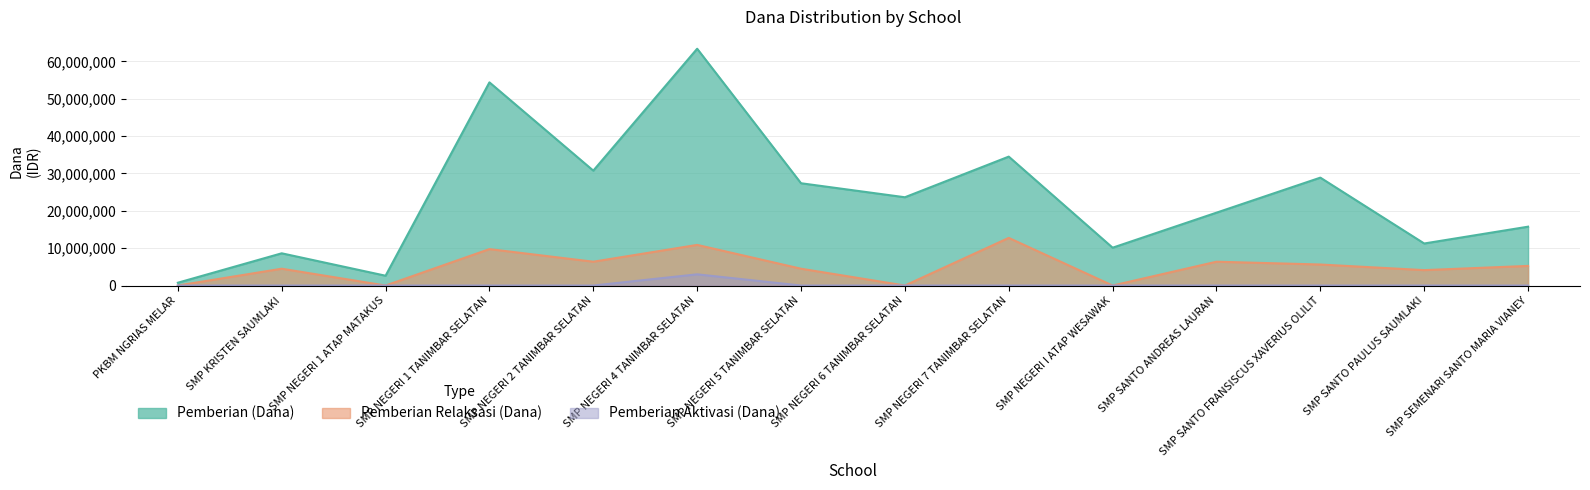

At how many categories does at least one series exceed 31722175?

3